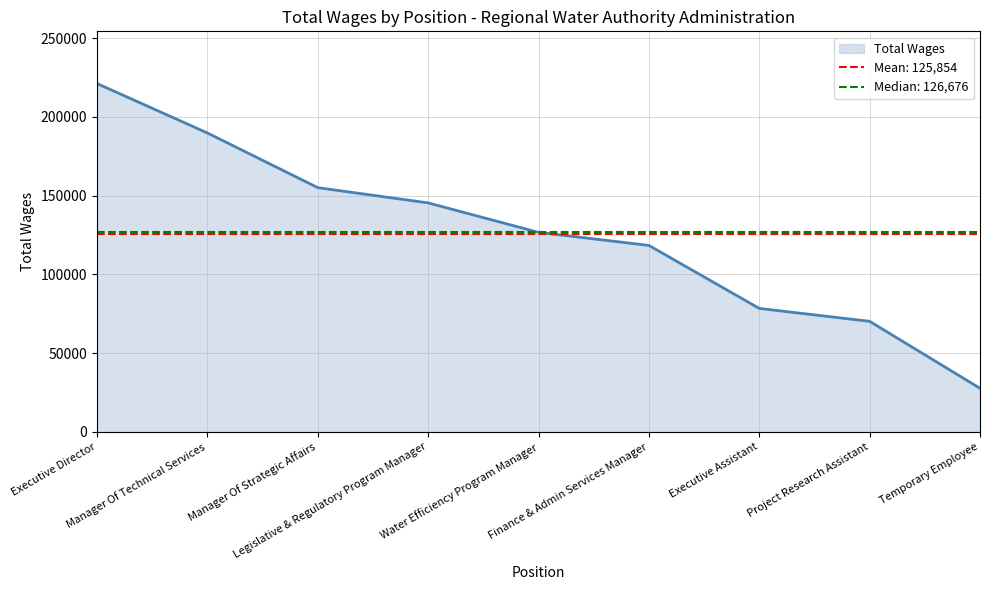

True or false: the data has more than 2 interior local peaks.

False